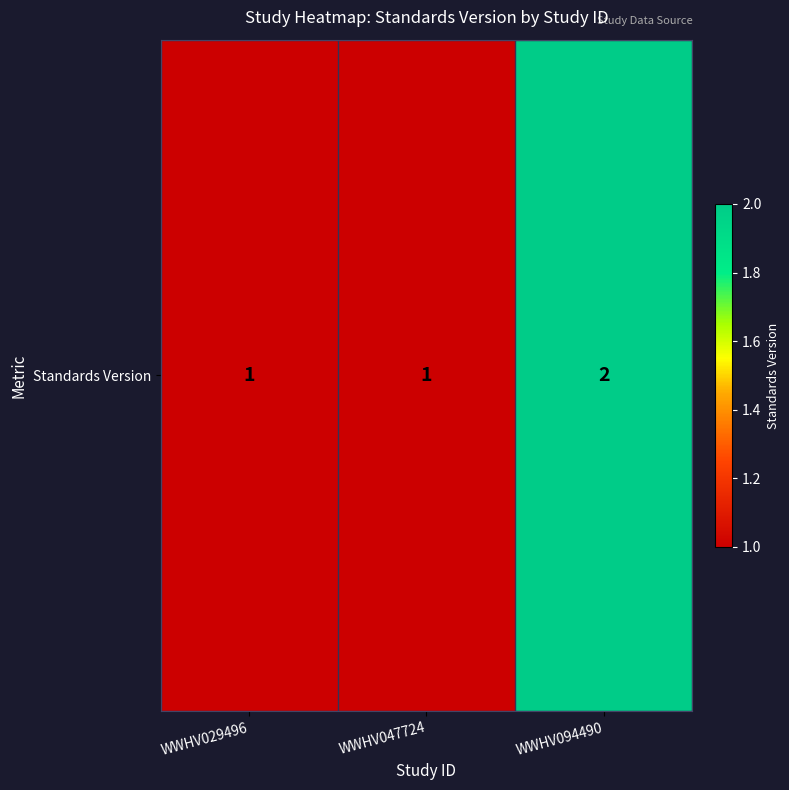

List the labels in order of value, largest first.

WWHV094490, WWHV029496, WWHV047724